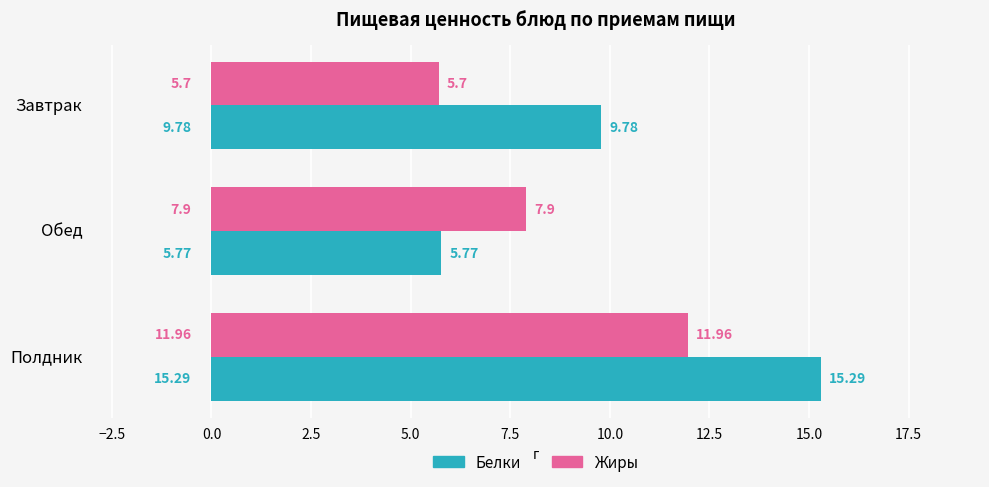

Which series has the widest spread of values?

Белки